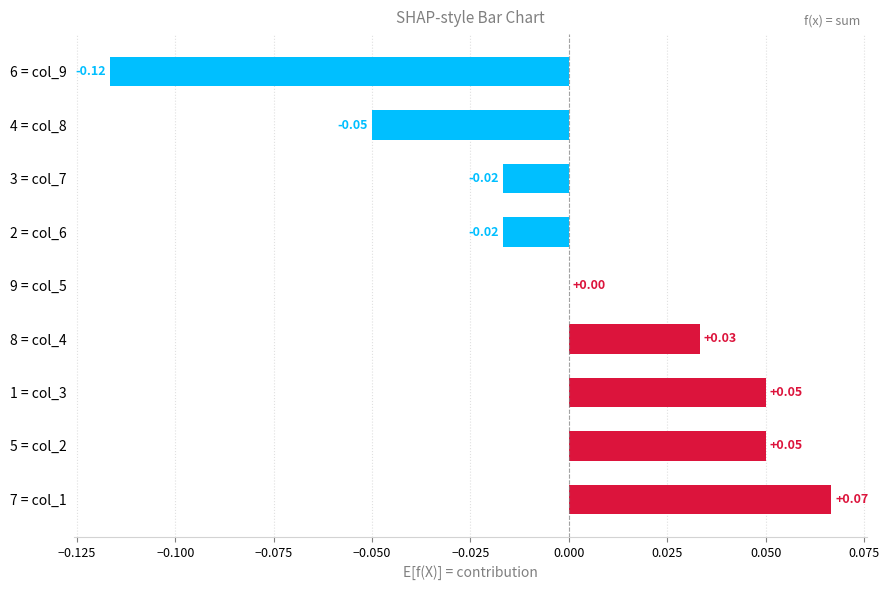

Which has a higher value, 1 = col_3 or 9 = col_5?

1 = col_3